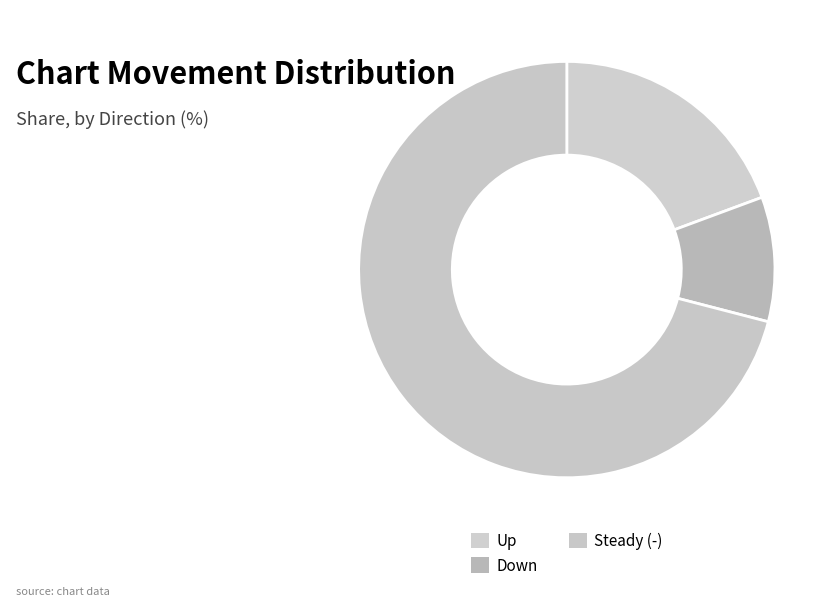

Count the number of slices in the pie.

3